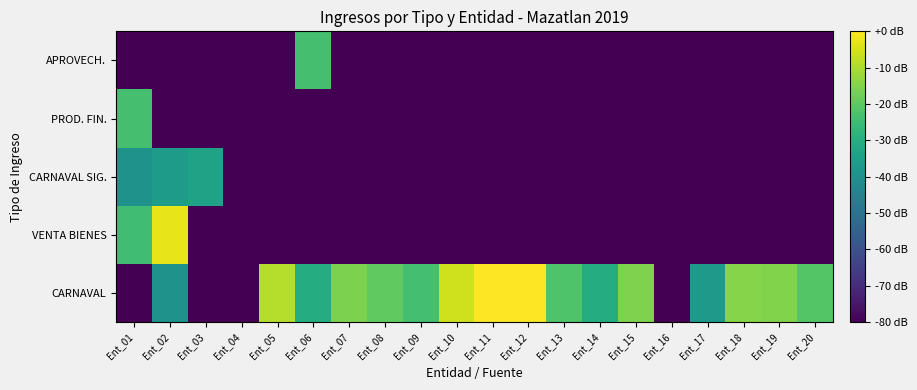

Reading left to right, what are all the values shown in this chart?

CARNAVAL: Ent_01=-80.0	Ent_02=-39.2	Ent_03=-80.0	Ent_04=-80.0	Ent_05=-8.8	Ent_06=-30.5	Ent_07=-15.7	Ent_08=-19.4	Ent_09=-23.8	Ent_10=-5.9	Ent_11=-0.2	Ent_12=0.0	Ent_13=-22.0	Ent_14=-30.6	Ent_15=-15.5	Ent_16=-80.0	Ent_17=-36.6	Ent_18=-14.4	Ent_19=-15.0	Ent_20=-21.5
VENTA BIENES: Ent_01=-24.4	Ent_02=-3.0	Ent_03=-80.0	Ent_04=-80.0	Ent_05=-80.0	Ent_06=-80.0	Ent_07=-80.0	Ent_08=-80.0	Ent_09=-80.0	Ent_10=-80.0	Ent_11=-80.0	Ent_12=-80.0	Ent_13=-80.0	Ent_14=-80.0	Ent_15=-80.0	Ent_16=-80.0	Ent_17=-80.0	Ent_18=-80.0	Ent_19=-80.0	Ent_20=-80.0
CARNAVAL SIG.: Ent_01=-39.2	Ent_02=-35.6	Ent_03=-33.8	Ent_04=-80.0	Ent_05=-80.0	Ent_06=-80.0	Ent_07=-80.0	Ent_08=-80.0	Ent_09=-80.0	Ent_10=-80.0	Ent_11=-80.0	Ent_12=-80.0	Ent_13=-80.0	Ent_14=-80.0	Ent_15=-80.0	Ent_16=-80.0	Ent_17=-80.0	Ent_18=-80.0	Ent_19=-80.0	Ent_20=-80.0
PROD. FIN.: Ent_01=-23.6	Ent_02=-80.0	Ent_03=-80.0	Ent_04=-80.0	Ent_05=-80.0	Ent_06=-80.0	Ent_07=-80.0	Ent_08=-80.0	Ent_09=-80.0	Ent_10=-80.0	Ent_11=-80.0	Ent_12=-80.0	Ent_13=-80.0	Ent_14=-80.0	Ent_15=-80.0	Ent_16=-80.0	Ent_17=-80.0	Ent_18=-80.0	Ent_19=-80.0	Ent_20=-80.0
APROVECH.: Ent_01=-80.0	Ent_02=-80.0	Ent_03=-80.0	Ent_04=-80.0	Ent_05=-80.0	Ent_06=-23.6	Ent_07=-80.0	Ent_08=-80.0	Ent_09=-80.0	Ent_10=-80.0	Ent_11=-80.0	Ent_12=-80.0	Ent_13=-80.0	Ent_14=-80.0	Ent_15=-80.0	Ent_16=-80.0	Ent_17=-80.0	Ent_18=-80.0	Ent_19=-80.0	Ent_20=-80.0